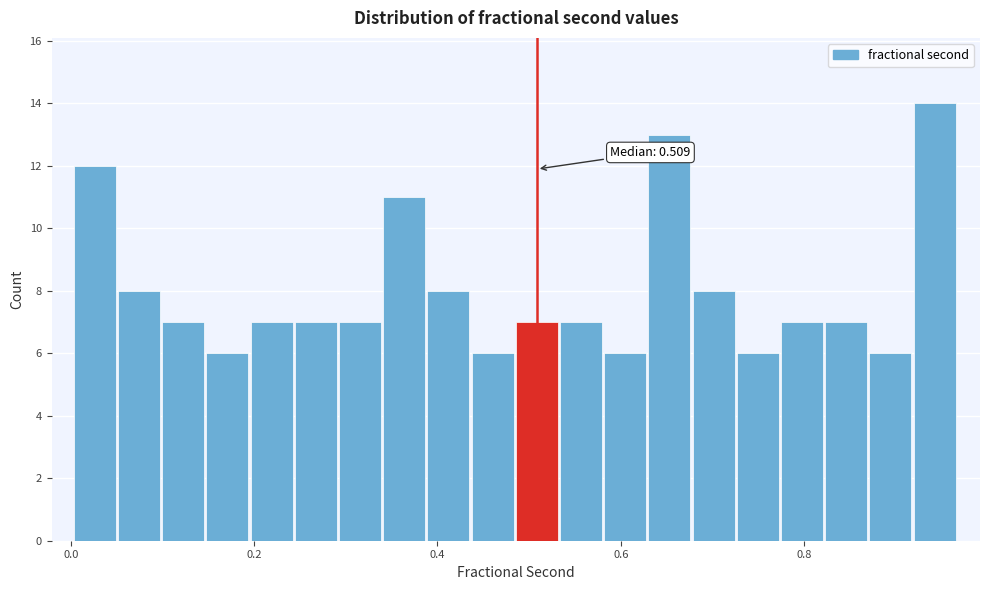

Read against the x-axis, roughly where is the centre of the tallest bar?

0.94